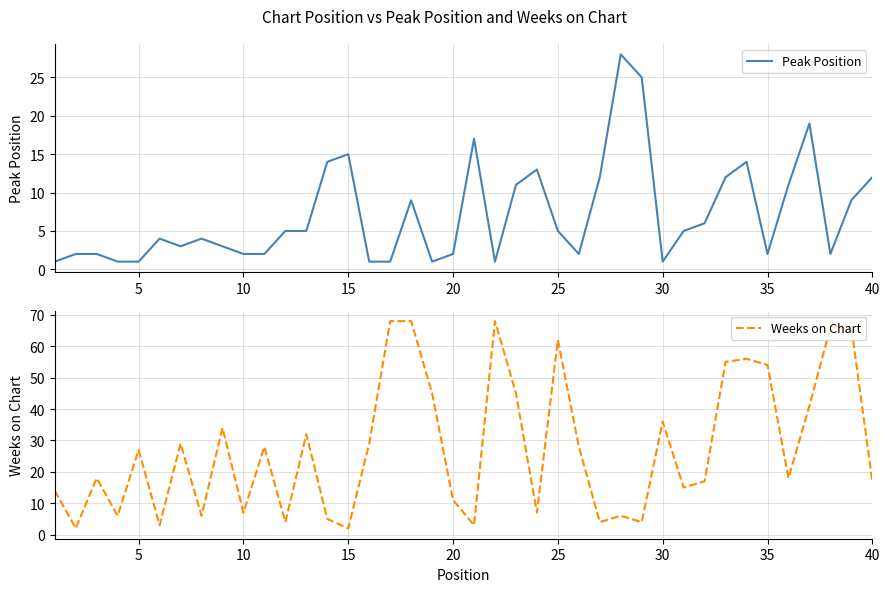

Which series has the widest spread of values?

Weeks on Chart